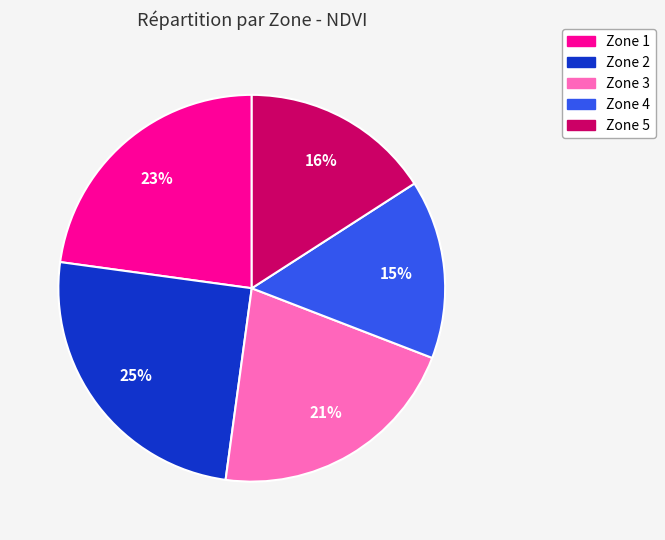

To the nearest percent, what is the difference between the largest and smallest slice percentages?

10%